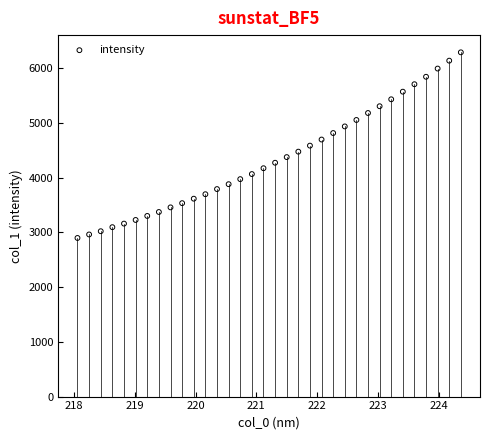

What is the range of Y values (max minus min)?

3390.6